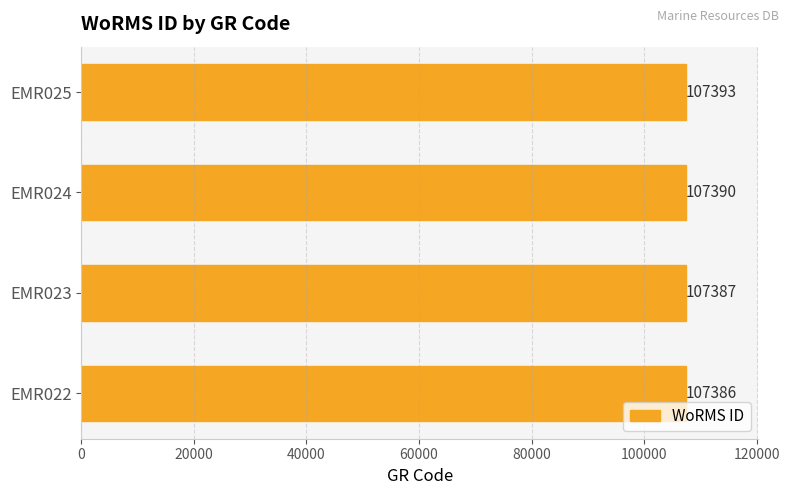

What is the sum of all values?

429556